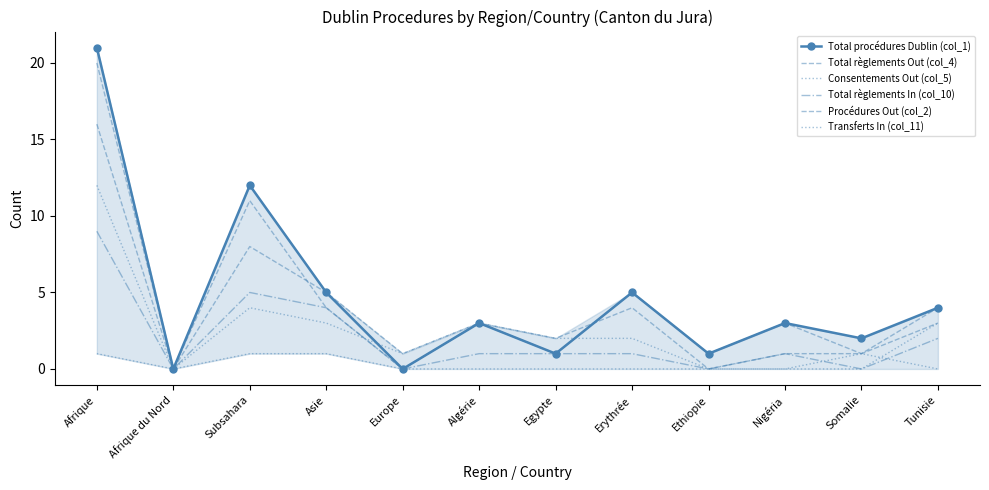

What is the label of the 10th point from the right?

Subsahara